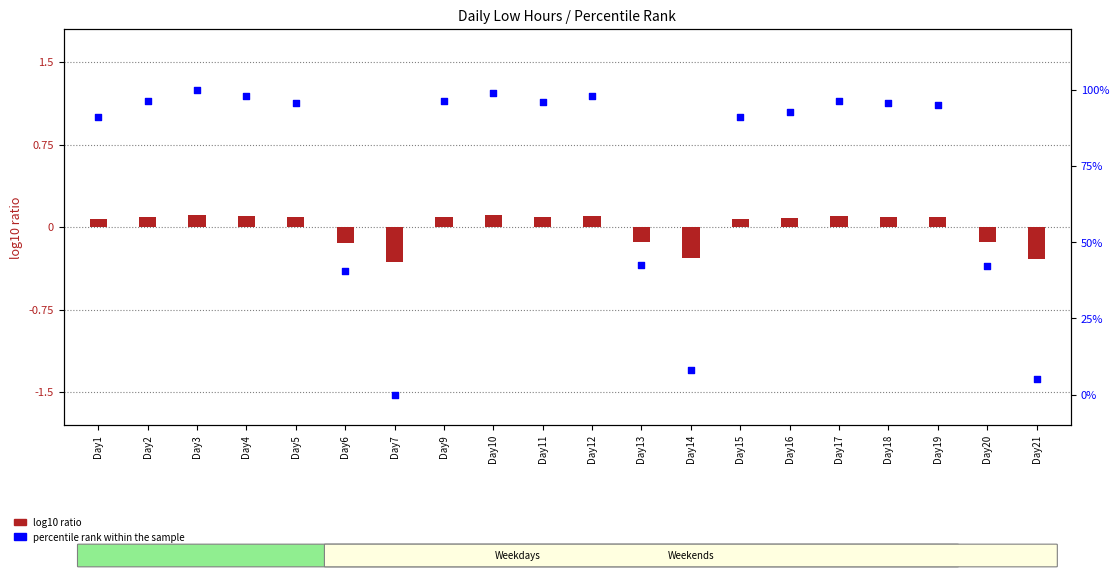

Which series has the largest total across all categories?

percentile rank within the sample